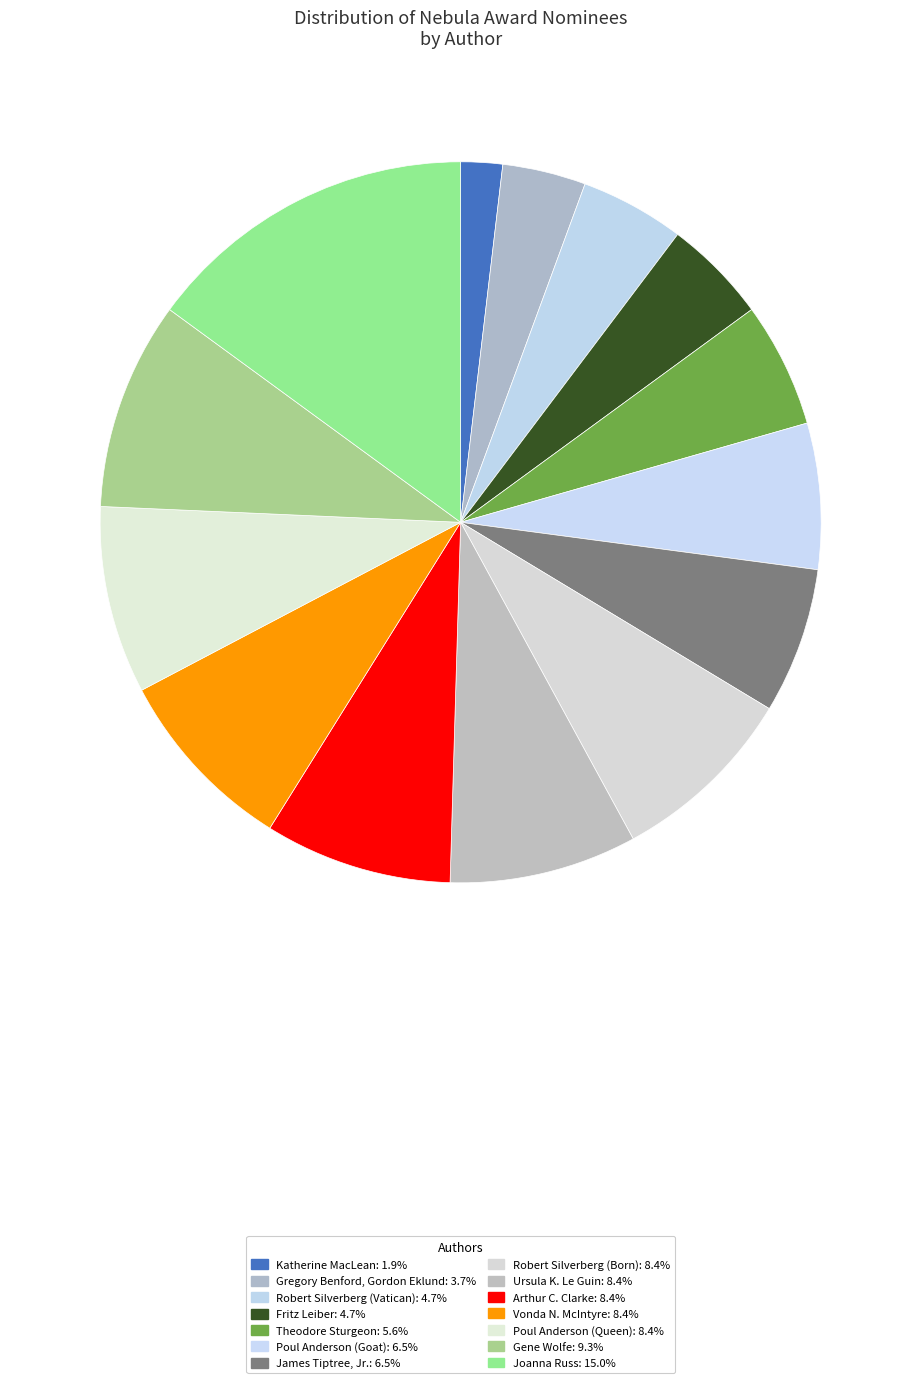

True or false: Gene Wolfe accounts for 9% of the total.

True